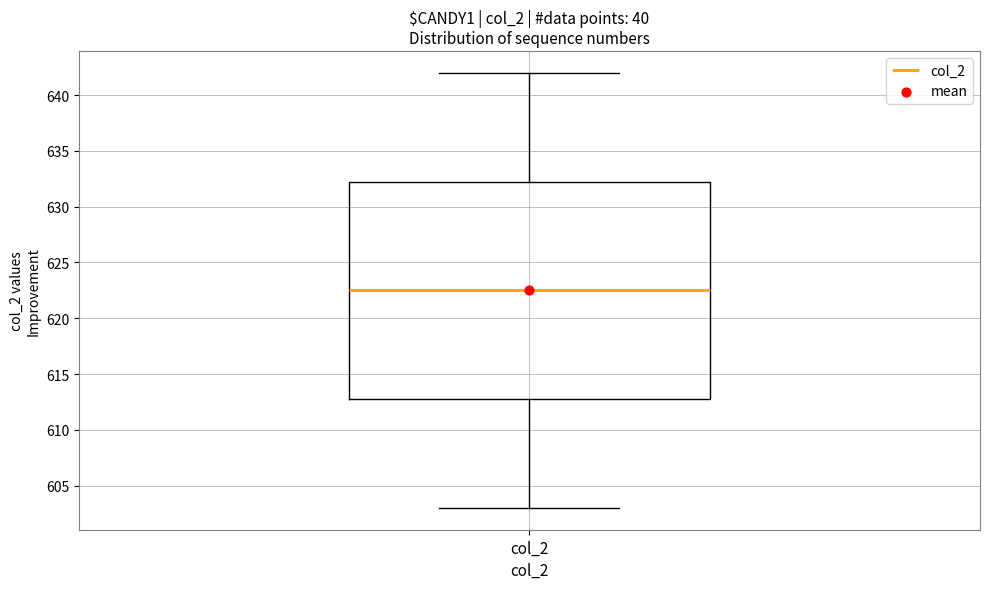

Transcribe this box plot: give where the median line is, the range the box spans, and where the two whiskers end, as read against the y-axis. The values are not printed on the chart, so give them approximately, as read against the axis.

median 622.5, box 613.0 to 632.5, whiskers 603.0 to 642.0